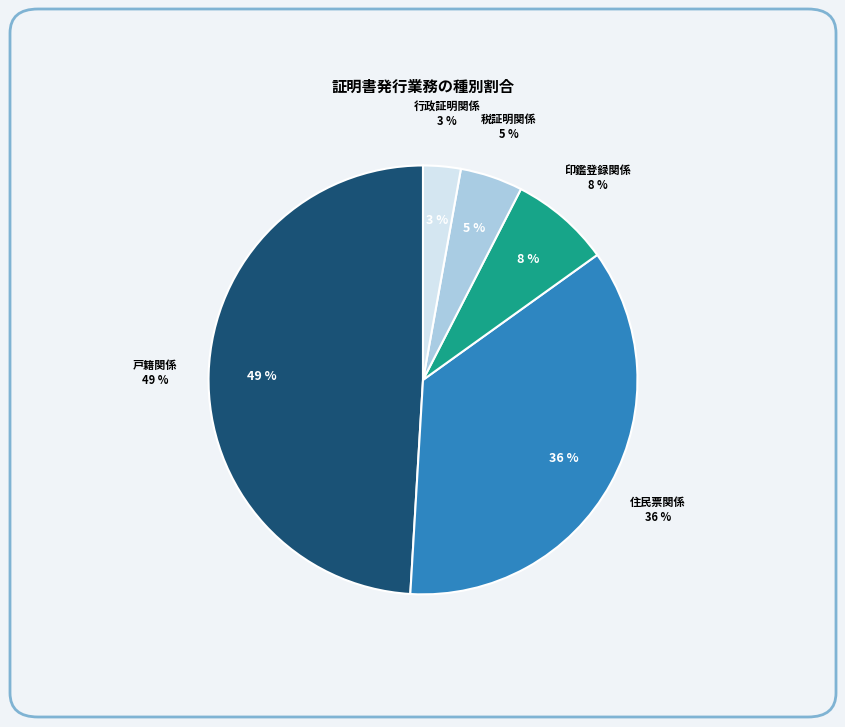

Rank the categories by value from lowest to highest.

行政証明関係, 税証明関係, 印鑑登録関係, 住民票関係, 戸籍関係